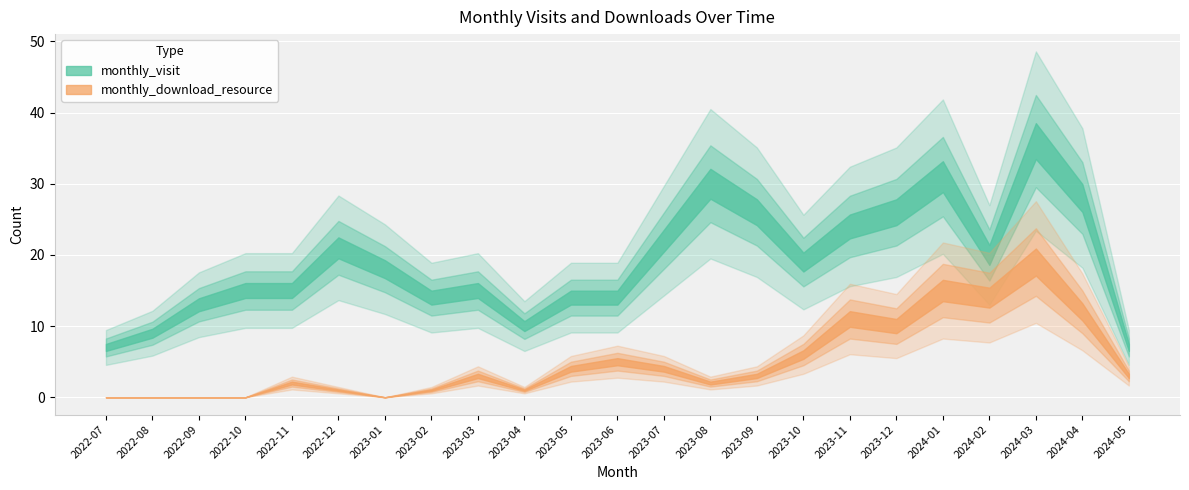

Which series has the largest total across all categories?

monthly_visit